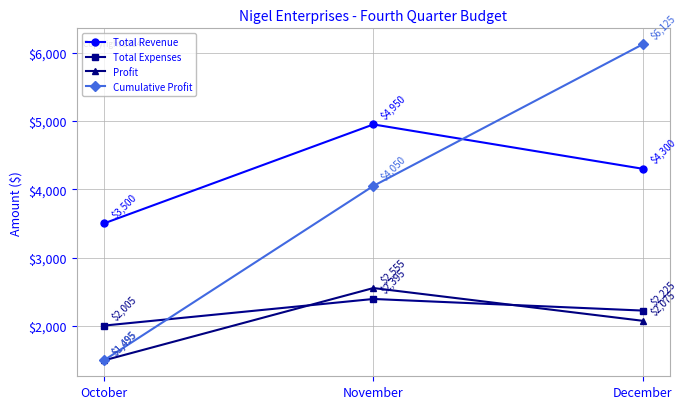

Which series has the largest range (max minus min)?

Cumulative Profit